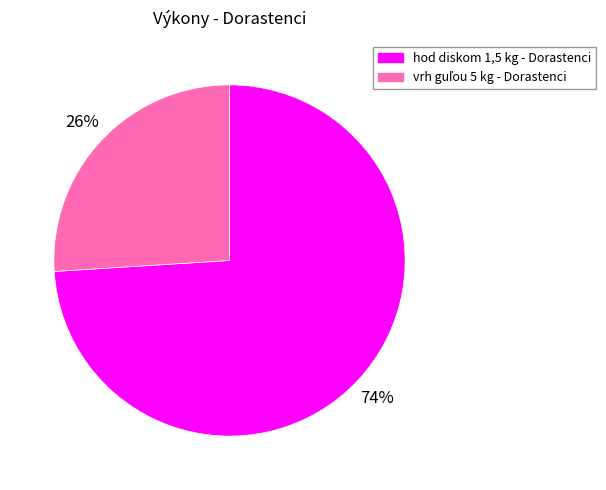

True or false: hod diskom 1,5 kg - Dorastenci accounts for 74% of the total.

True